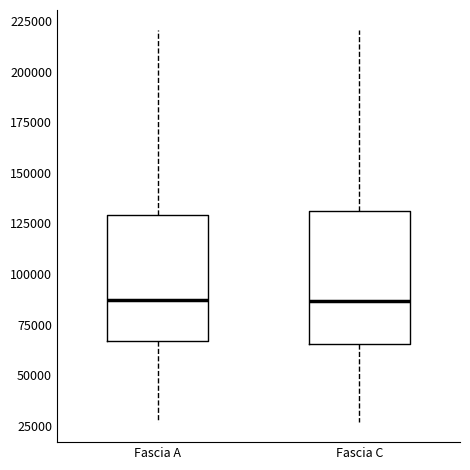

Reading left to right, read every box against the y-axis: the position of its median line, the range the box covers, and the ends of its whiskers. The values are not printed on the chart, so give them approximately, as read against the axis.

Fascia A: median 85000, box 65000 to 130000, whiskers 25000 to 220000
Fascia C: median 85000, box 65000 to 130000, whiskers 25000 to 220000